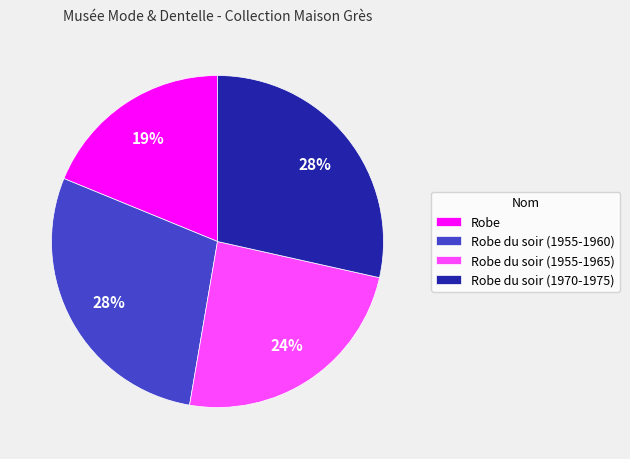

Is it true that Robe is 19% of the pie?

True